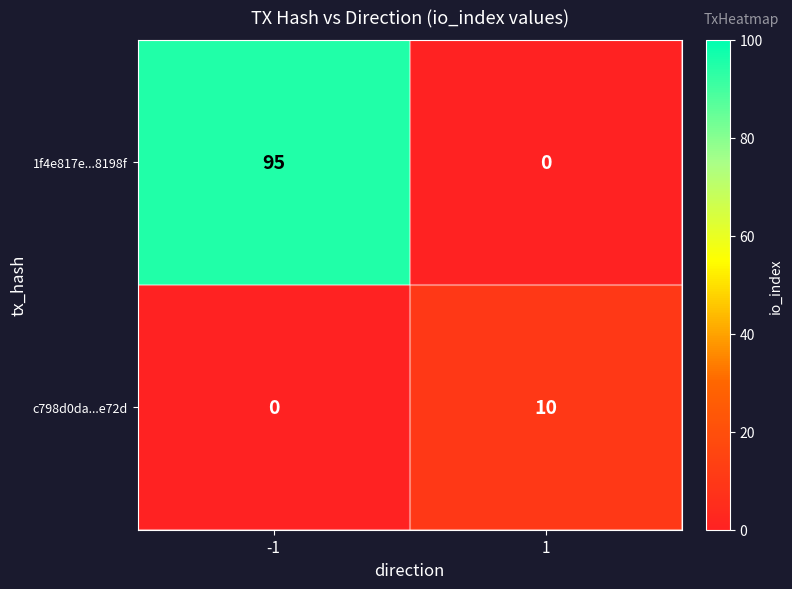

Which series has the widest spread of values?

1f4e817e...8198f